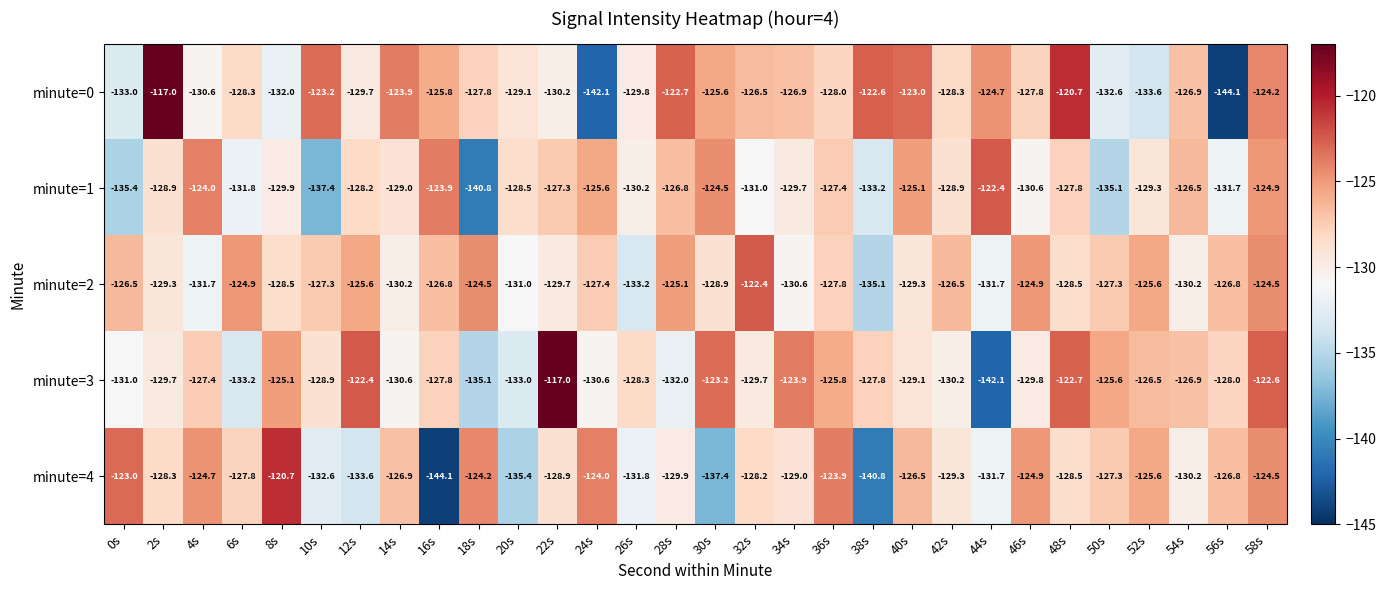

What is the smallest value displayed?

-144.1